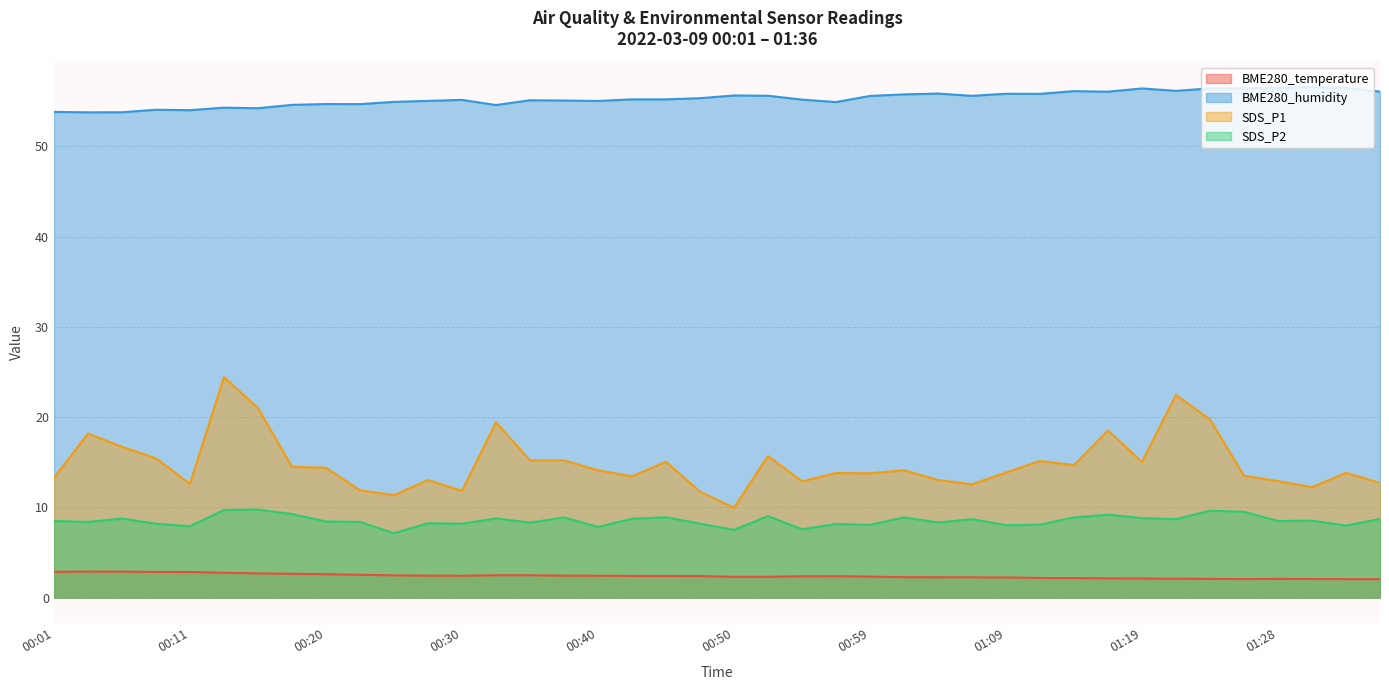

What position from the left is 00:52?

22